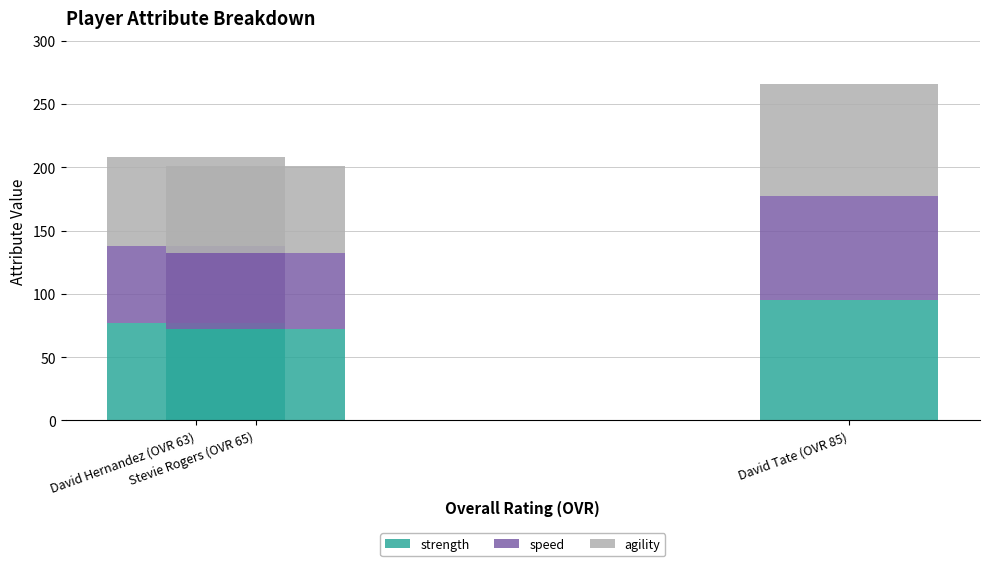

What is the minimum value for strength?

72